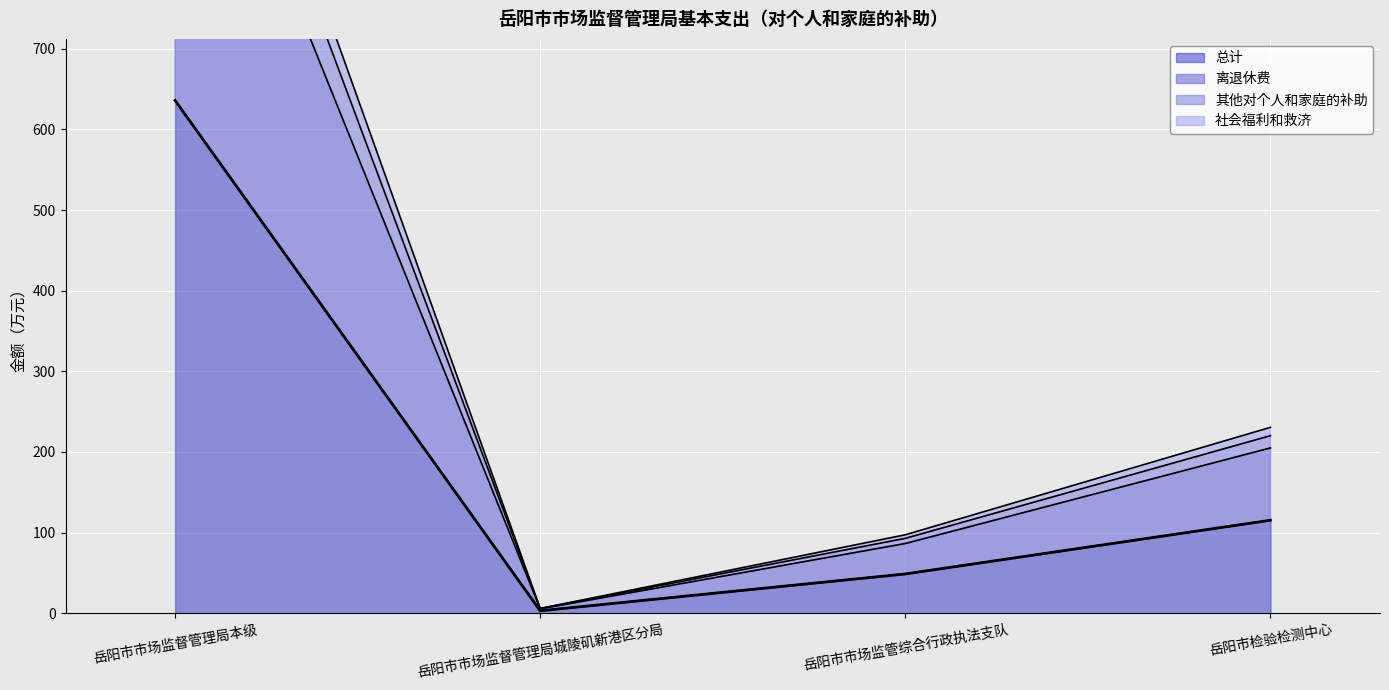

What is the label of the 3rd point from the right?

岳阳市市场监督管理局城陵矶新港区分局